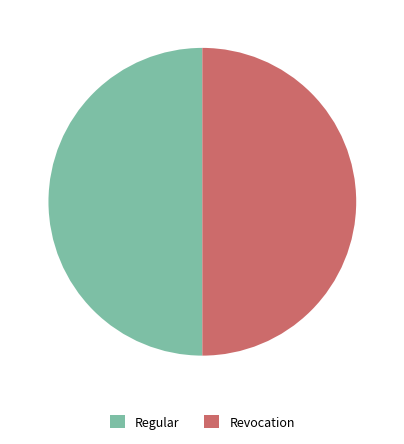

Approximately how many times larger is the value at Regular compared to Revocation?

1.0